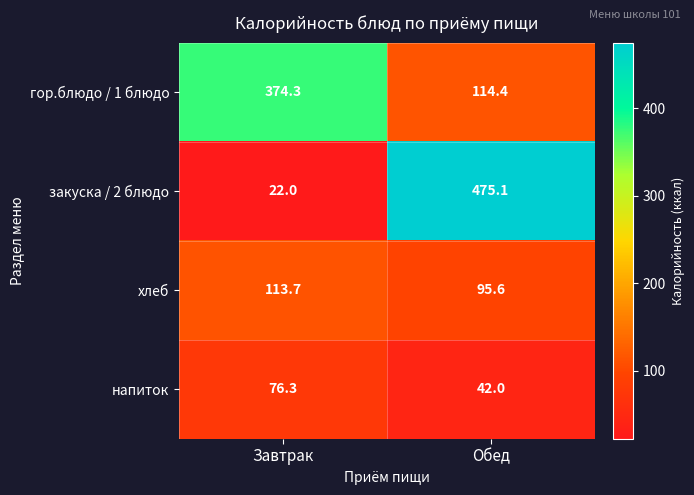

Reading left to right, transcribe all the data shown in this chart.

гор.блюдо / 1 блюдо: 374.3	114.4
закуска / 2 блюдо: 22.0	475.1
хлеб: 113.7	95.6
напиток: 76.3	42.0